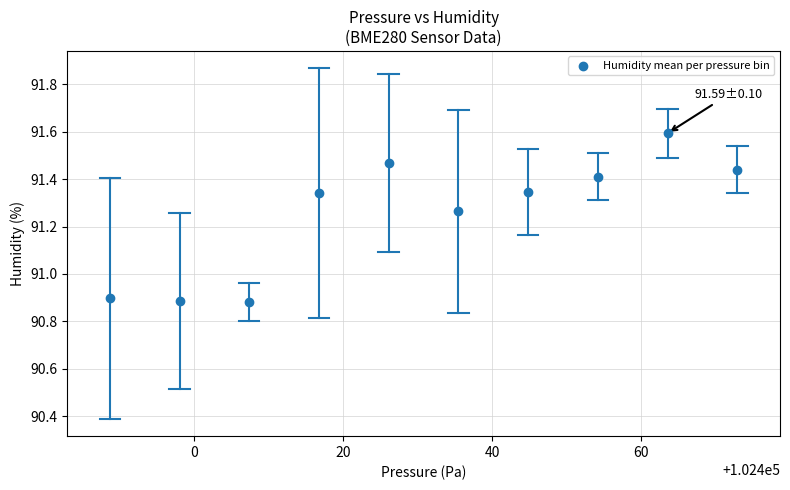

What is the range of X values (max minus min)?

84.3